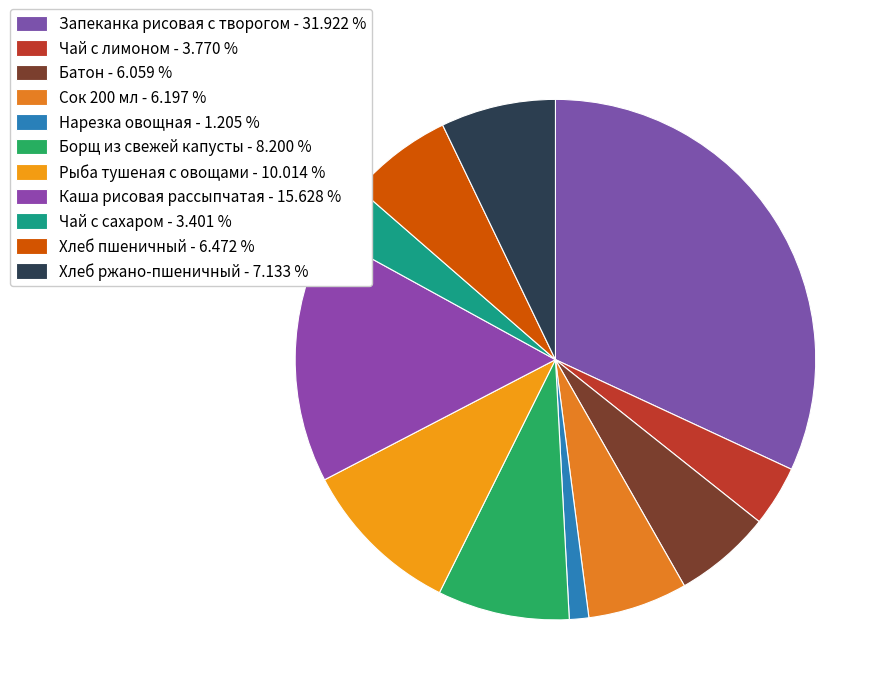

What is the ratio of the value at Хлеб ржано-пшеничный to the value at Чай с сахаром?

2.1